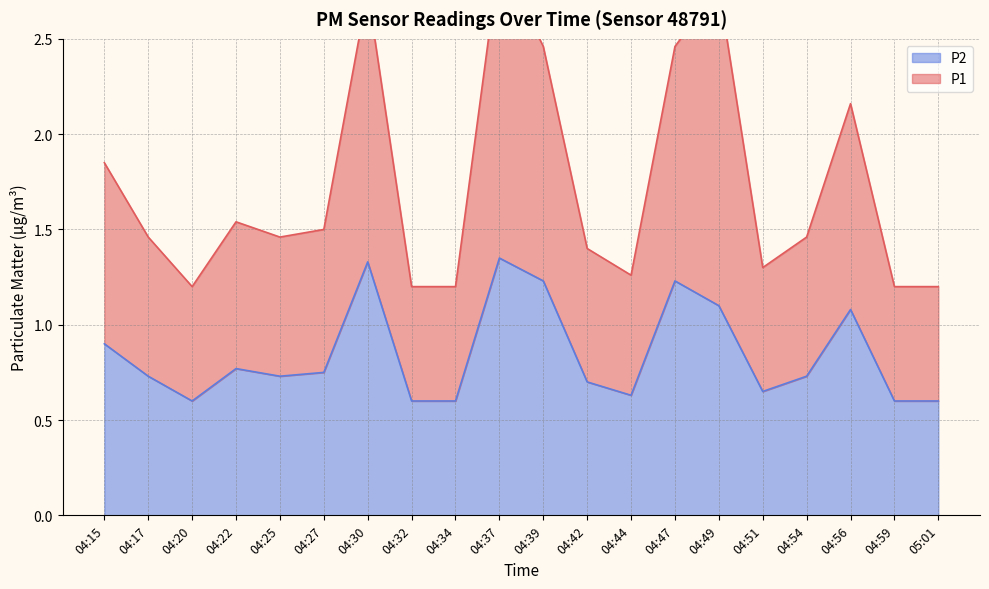

Reading left to right, what are all the values shown in this chart?

P1: 04:15=1.9	04:17=1.5	04:20=1.2	04:22=1.5	04:25=1.5	04:27=1.5	04:30=2.8	04:32=1.2	04:34=1.2	04:37=2.9	04:39=2.5	04:42=1.4	04:44=1.3	04:47=2.5	04:49=2.8	04:51=1.3	04:54=1.5	04:56=2.2	04:59=1.2	05:01=1.2
P2: 04:15=0.9	04:17=0.7	04:20=0.6	04:22=0.8	04:25=0.7	04:27=0.8	04:30=1.3	04:32=0.6	04:34=0.6	04:37=1.4	04:39=1.2	04:42=0.7	04:44=0.6	04:47=1.2	04:49=1.1	04:51=0.7	04:54=0.7	04:56=1.1	04:59=0.6	05:01=0.6